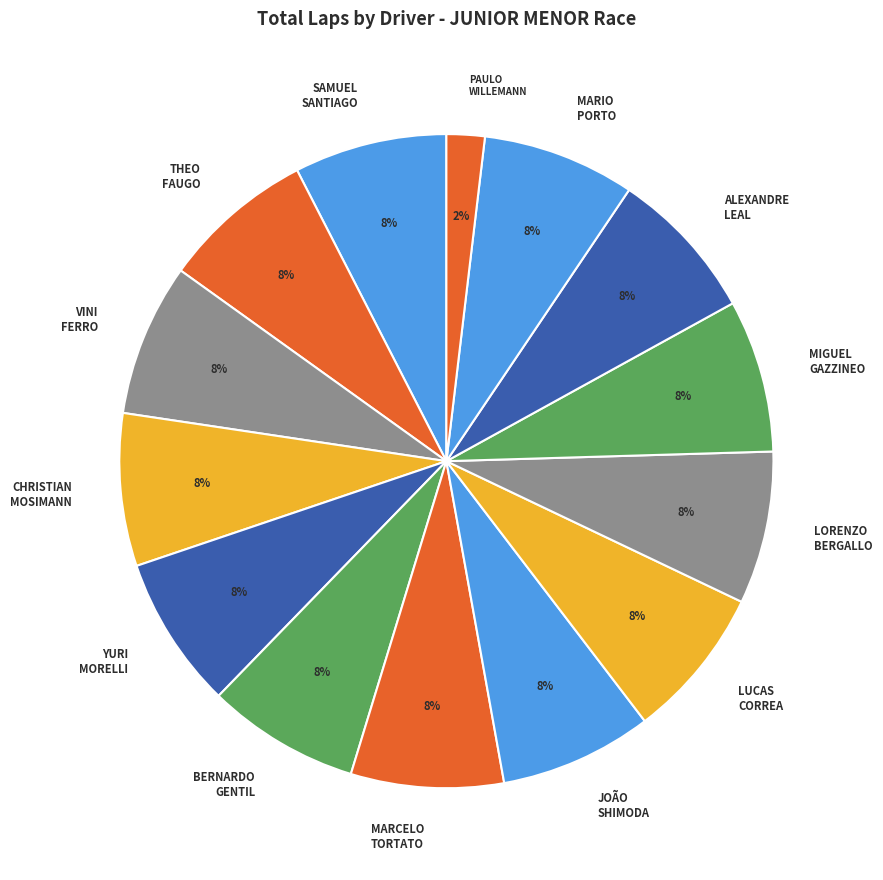

Which category has the smallest portion of the pie?

PAULO WILLEMANN